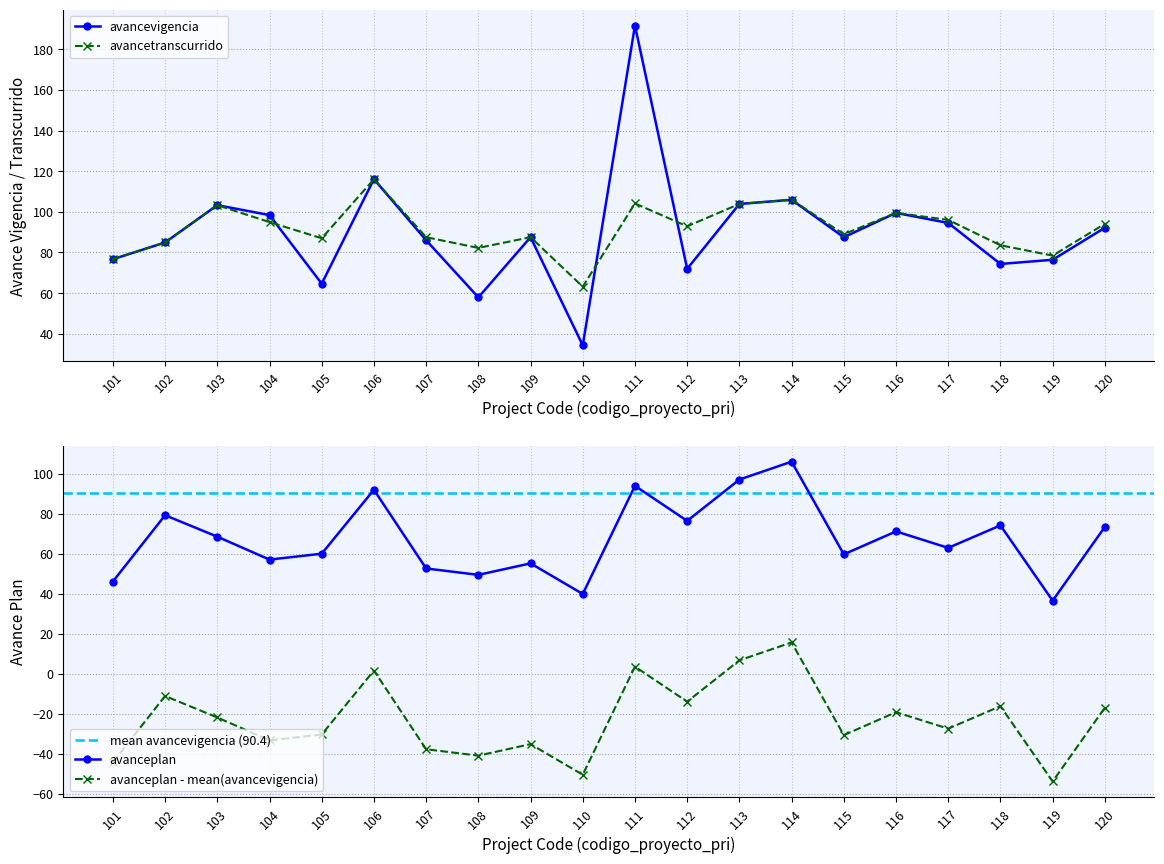

How many data points in avancetranscurrido are above 92?

10